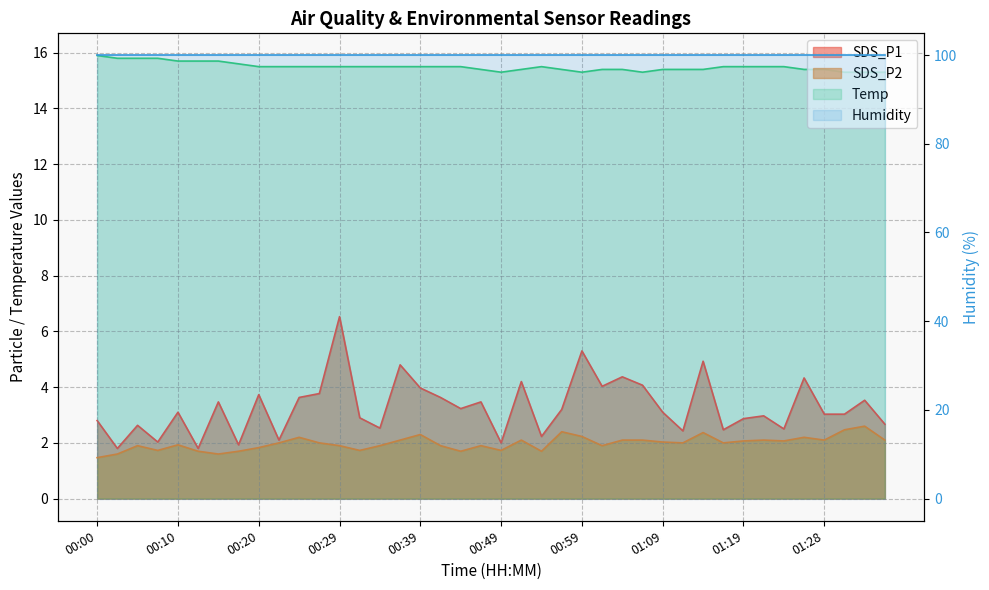

What is the value of the SDS_P1 point at the 38th from the left?

3.0